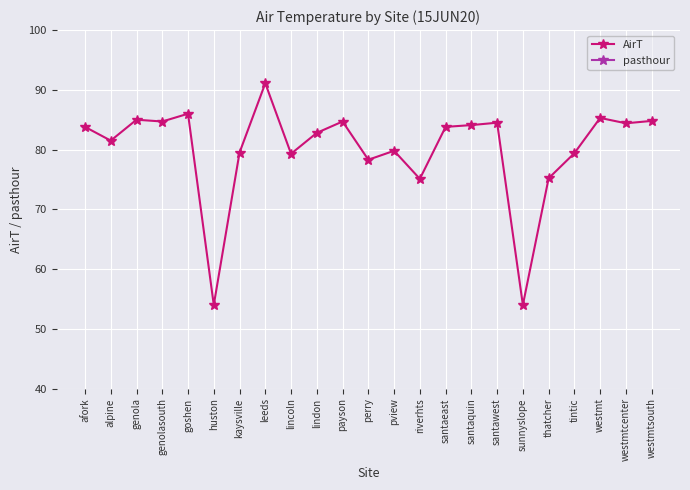

Is the value of pasthour at thatcher greater than the value of AirT at thatcher?

No